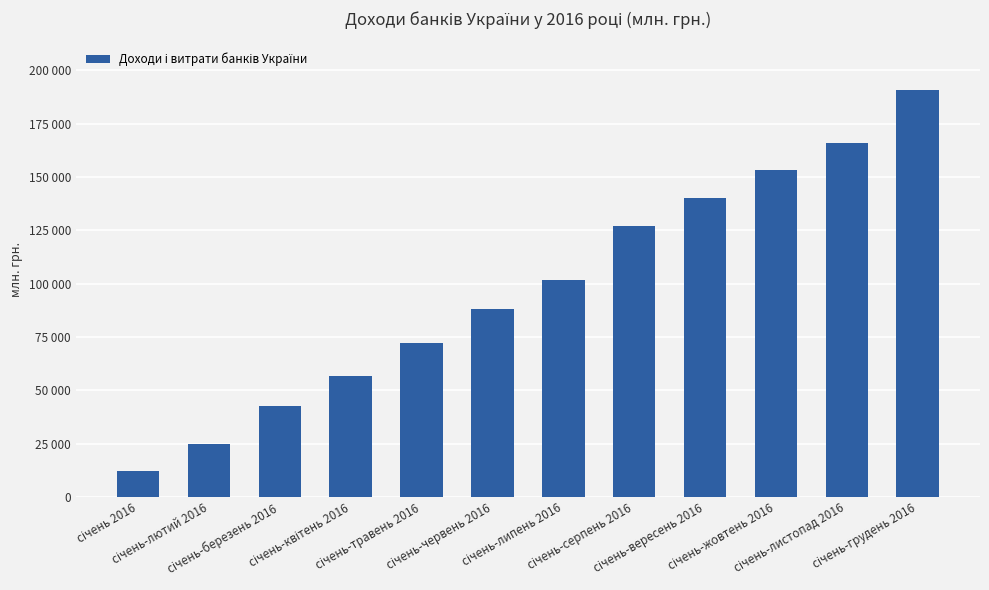

Rank the categories by value from lowest to highest.

січень 2016, січень-лютий 2016, січень-березень 2016, січень-квітень 2016, січень-травень 2016, січень-червень 2016, січень-липень 2016, січень-серпень 2016, січень-вересень 2016, січень-жовтень 2016, січень-листопад 2016, січень-грудень 2016